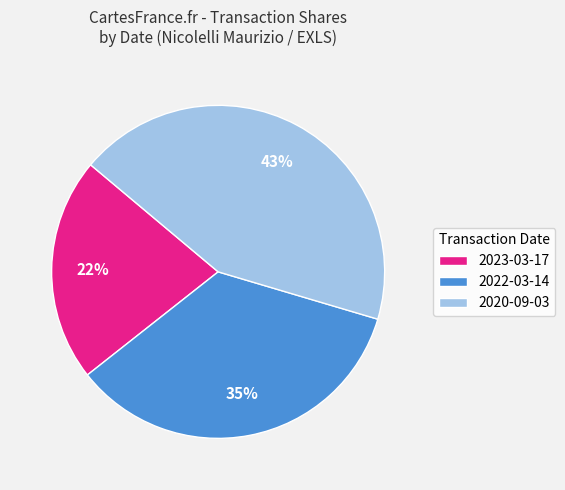

Which has a higher value, 2022-03-14 or 2020-09-03?

2020-09-03